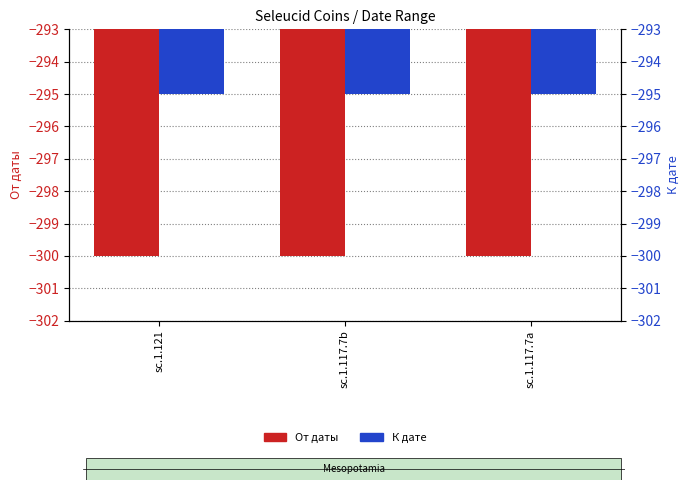

Count the number of categories in the chart.

3